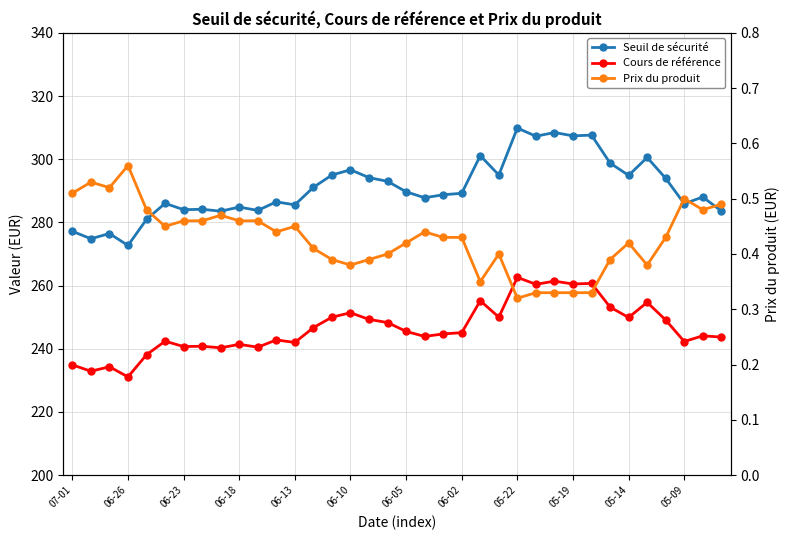

Reading left to right, list all the values displayed in this chart.

Seuil de sécurité: 277.2	274.8	276.5	272.7	281.0	286.0	284.0	284.1	283.6	284.9	283.8	286.5	285.6	291.1	295.0	296.7	294.2	293.0	289.7	287.8	288.7	289.2	301.1	295.0	309.9	307.3	308.5	307.4	307.6	298.8	294.9	300.5	293.9	285.9	288.0	283.6
Cours de référence: 234.9	232.9	234.3	231.1	238.1	242.4	240.7	240.8	240.3	241.4	240.5	242.8	242.0	246.7	250.0	251.4	249.3	248.3	245.5	243.9	244.7	245.1	255.2	250.0	262.6	260.4	261.4	260.5	260.7	253.2	249.9	254.7	249.1	242.3	244.1	243.7
Prix du produit: 0.5	0.5	0.5	0.6	0.5	0.5	0.5	0.5	0.5	0.5	0.5	0.4	0.5	0.4	0.4	0.4	0.4	0.4	0.4	0.4	0.4	0.4	0.3	0.4	0.3	0.3	0.3	0.3	0.3	0.4	0.4	0.4	0.4	0.5	0.5	0.5